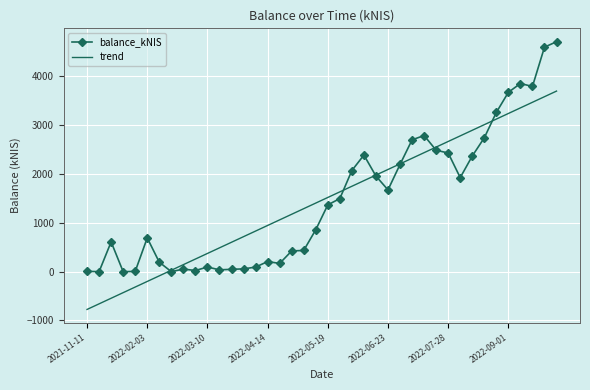

What is the maximum value shown in the chart?

4708.3